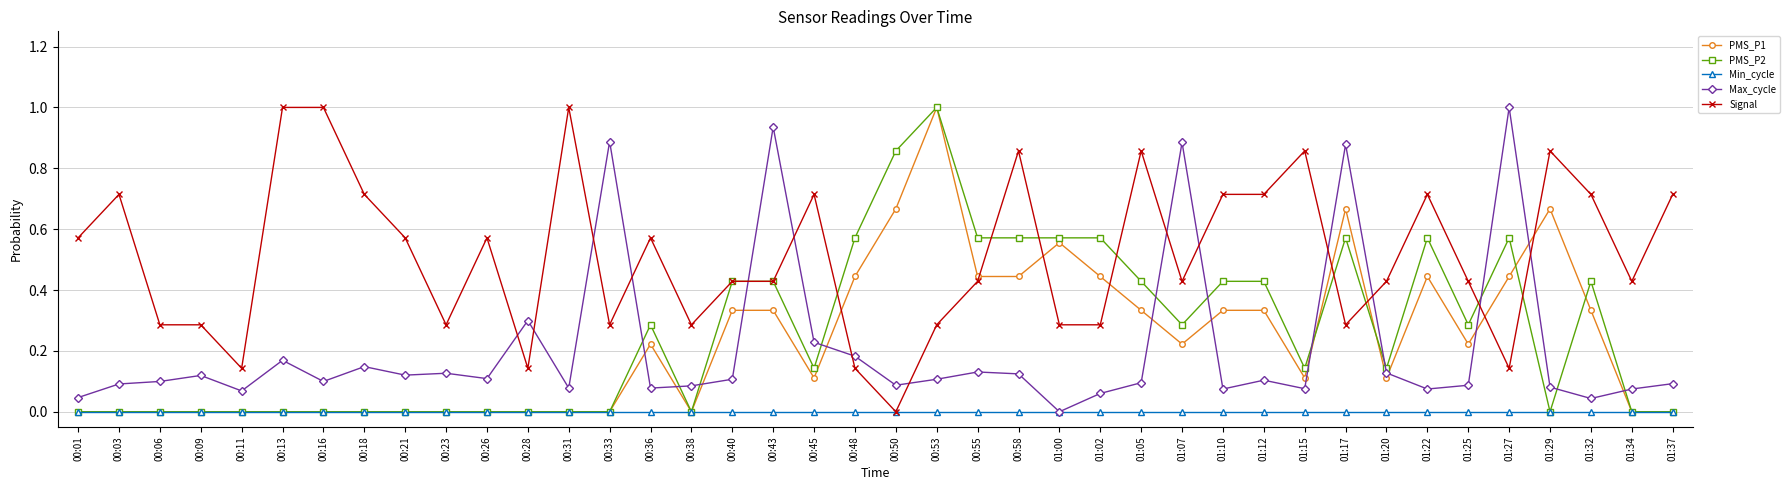

True or false: Signal has more than 1 interior local peaks.

True